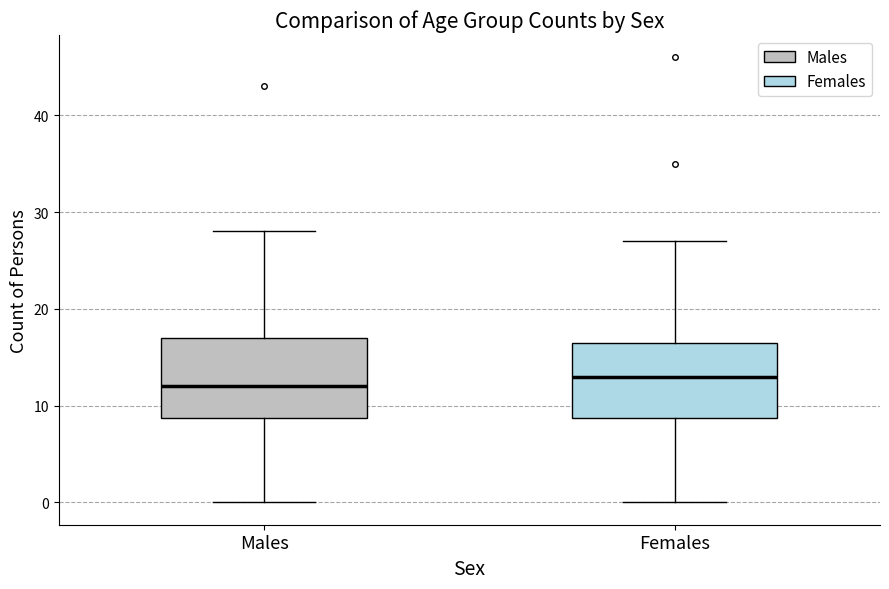

Where is the lower edge of the box for Females on the y-axis? The values are not printed on the chart, so give them approximately, as read against the axis.

9